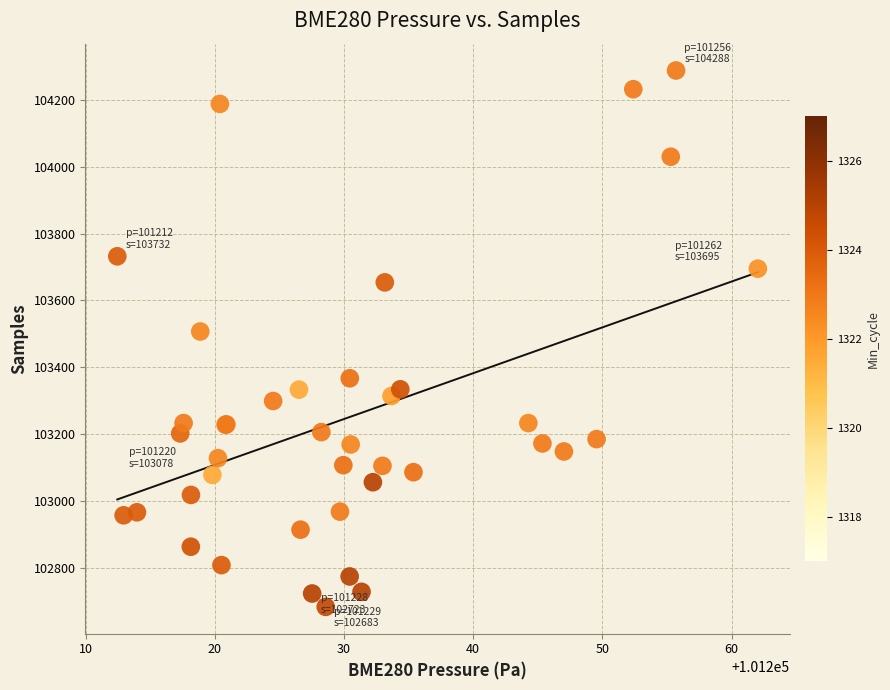

What Y value in the scatter plot is closest to 103485?

103507